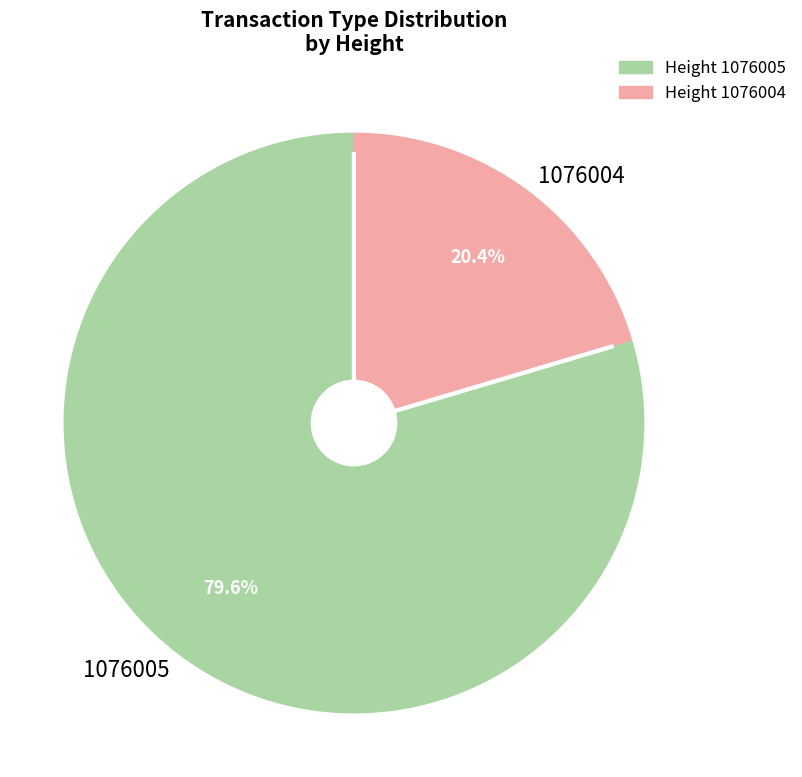

What portion of the pie excludes 1076004?

79.6%